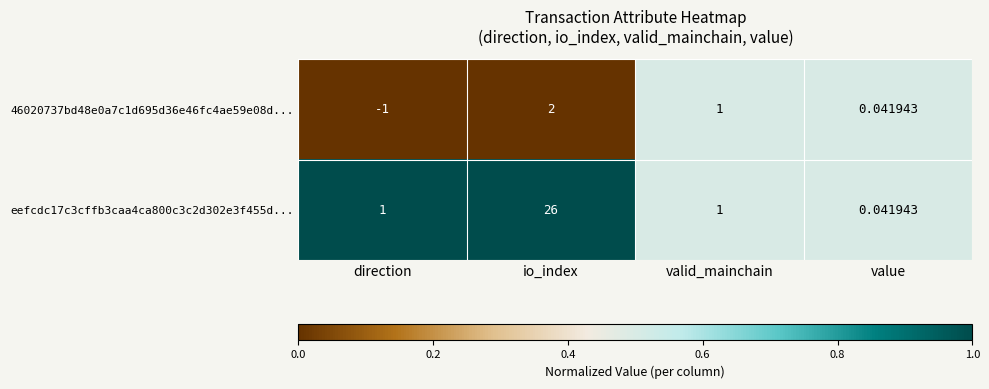

At which label is 46020737bd48e0a7c1d695d36e46fc4ae59e08d... closest to 0?

value